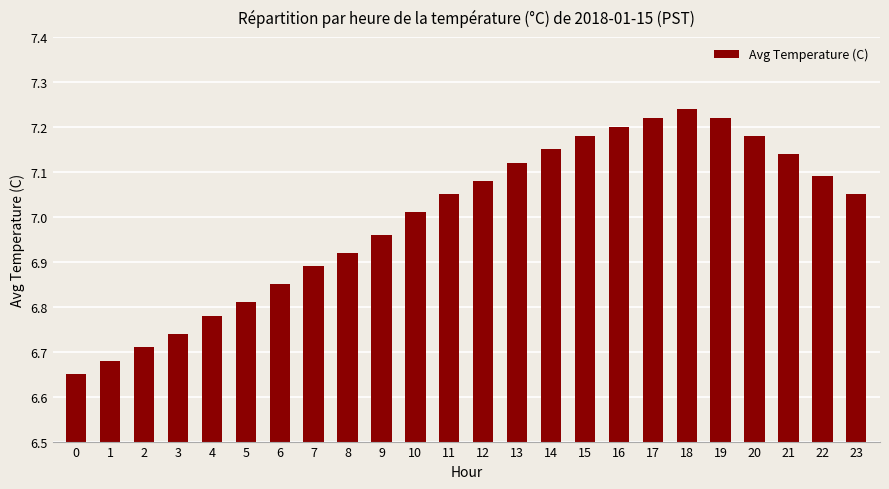

At which label does the data first exceed 7?

10